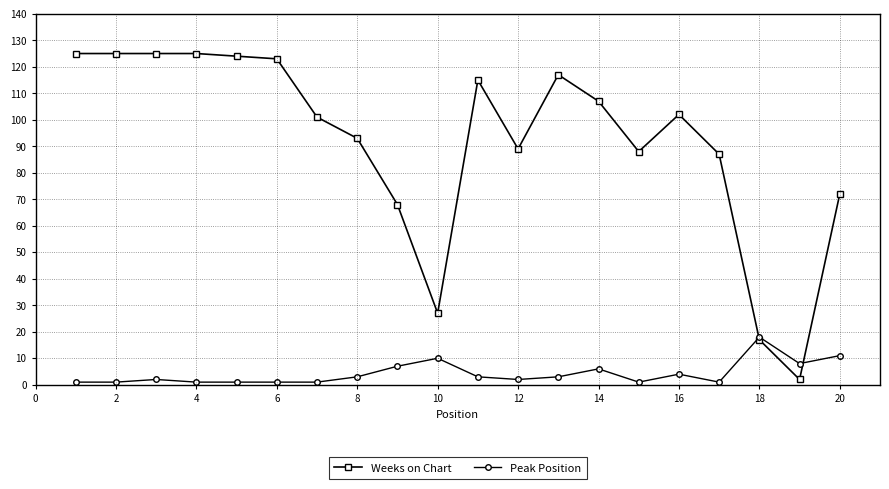

Rank the series by their average value, from lowest to highest.

Peak Position, Weeks on Chart